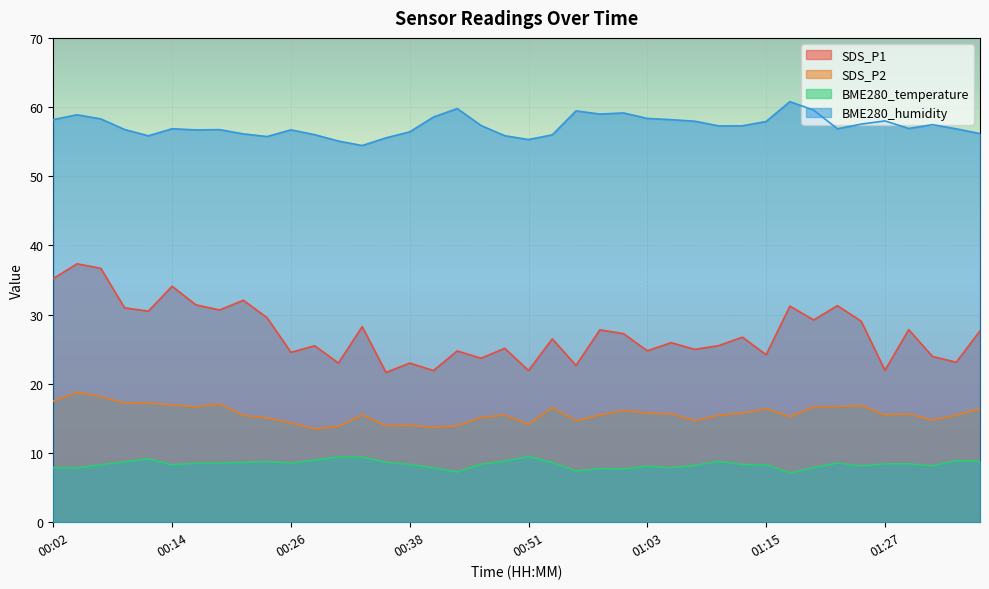

True or false: SDS_P2 and BME280_humidity intersect in this chart.

False